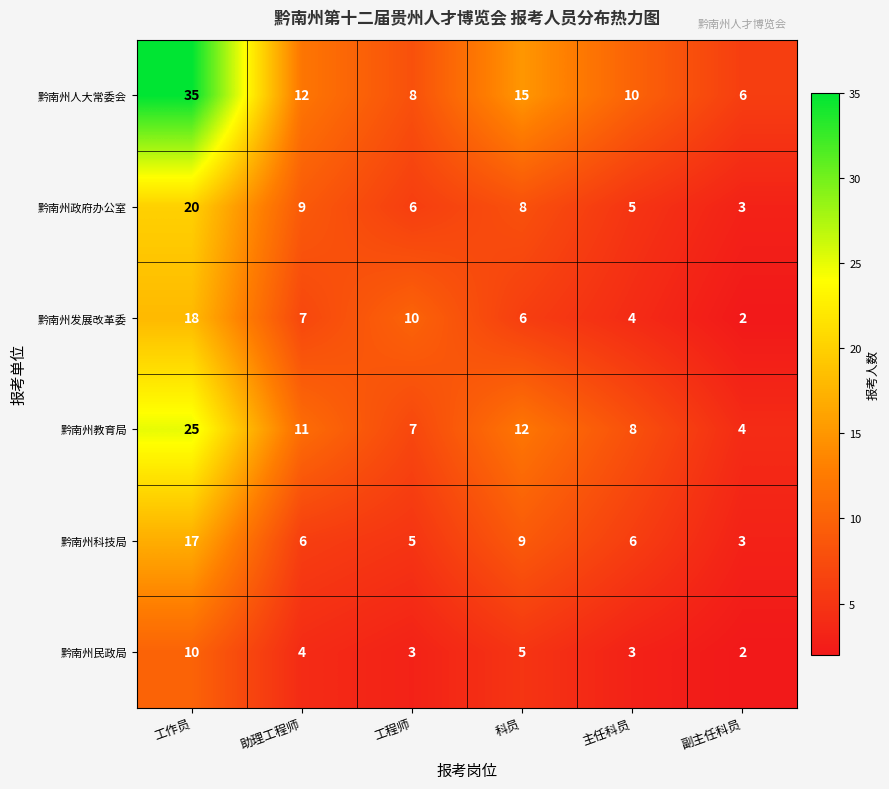

Which series has the largest total across all categories?

黔南州人大常委会